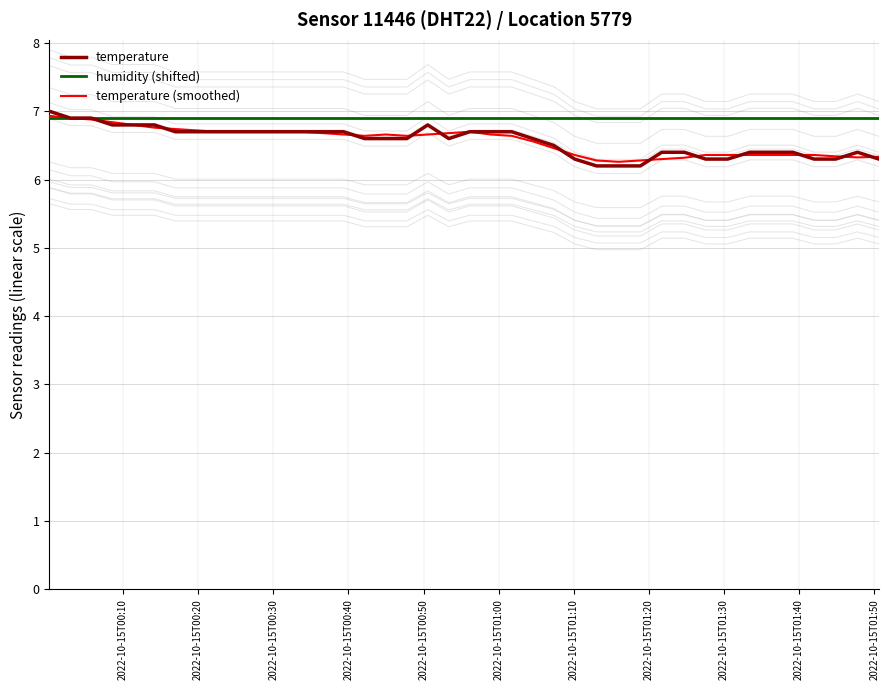

What is the lowest value of the temperature series?

6.2